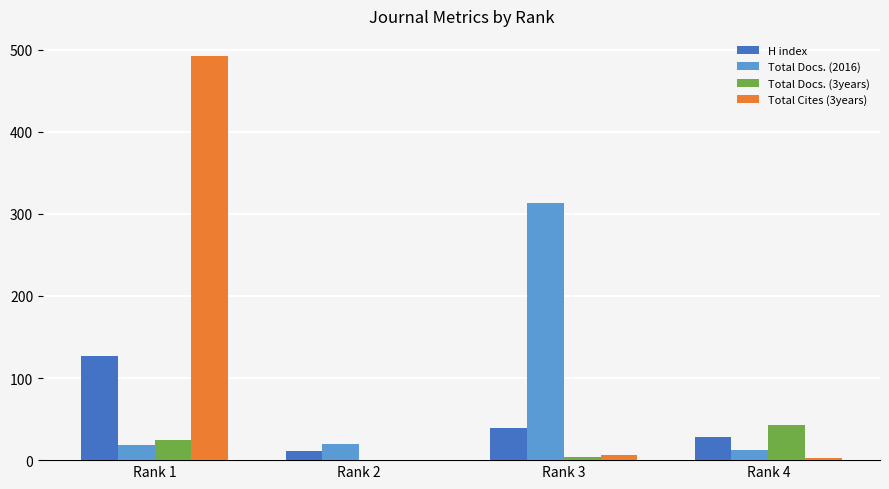

The value of Total Docs. (3years) at Rank 3 is 4. True or false?

True